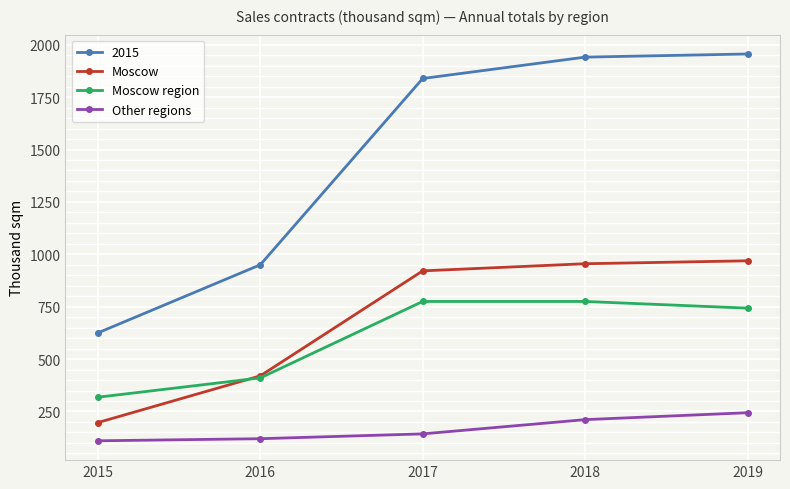

Does the chart display data point markers on the line(s)?

Yes